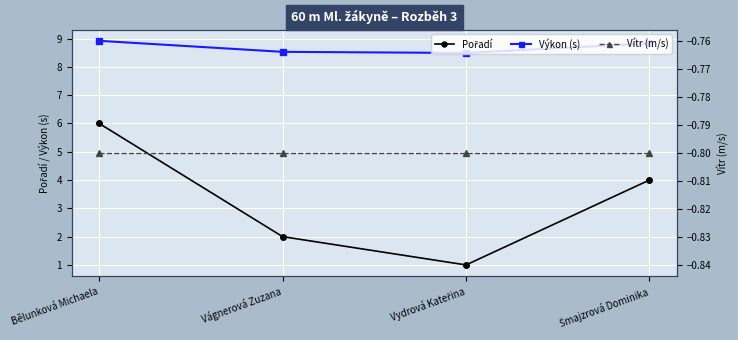

Which series has the largest total across all categories?

Výkon (s)